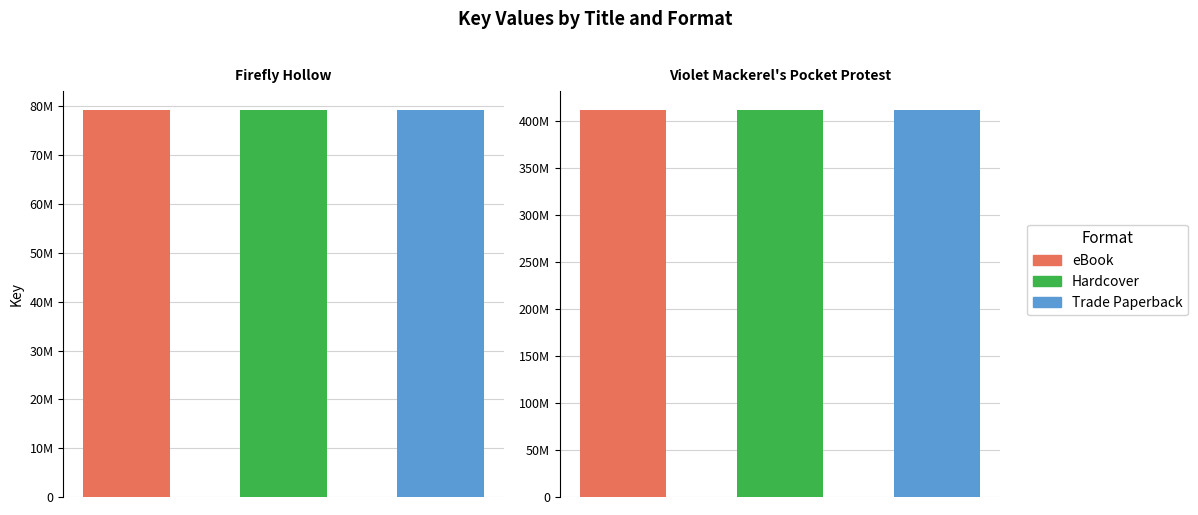

What is the maximum value shown in the chart?

411462008